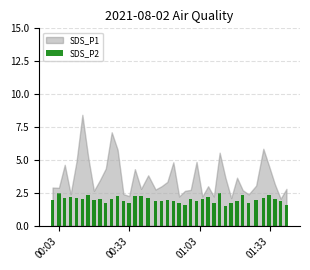

What is the greatest value displayed?

2.5